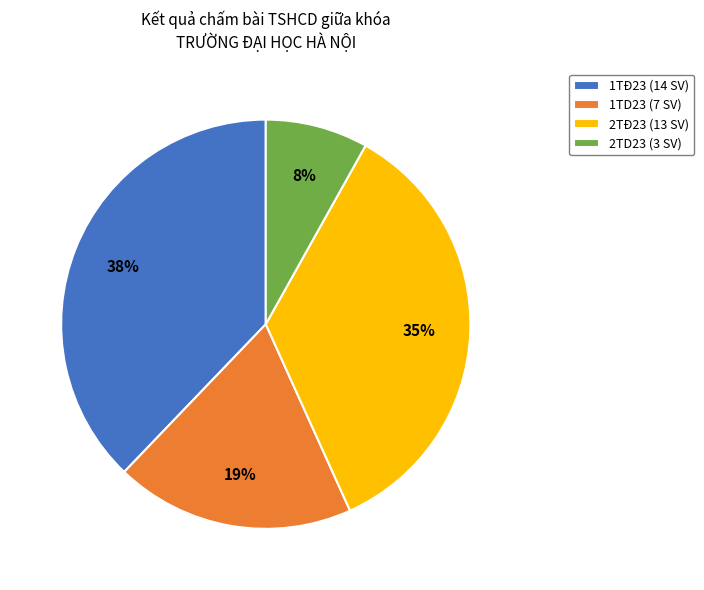

Combined, do 1TD23 (7 SV) and 2TD23 (3 SV) account for over 50%?

No